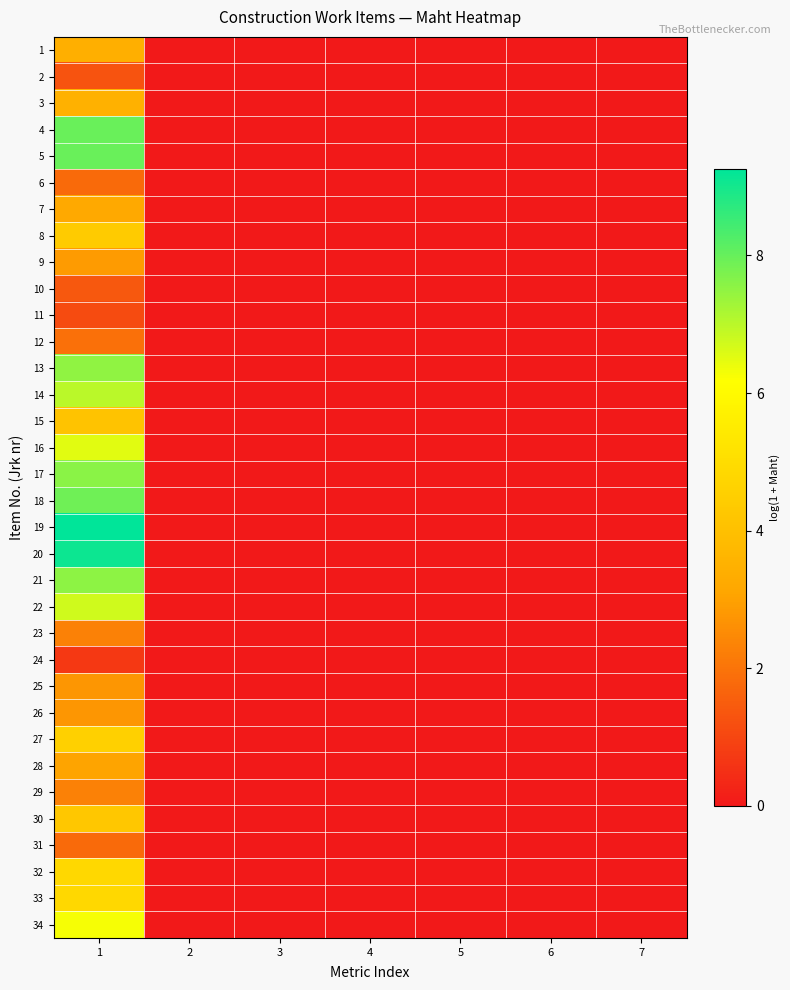

At 6, list the series in order from smallest to largest.

1, 2, 3, 4, 5, 6, 7, 8, 9, 10, 11, 12, 13, 14, 15, 16, 17, 18, 19, 20, 21, 22, 23, 24, 25, 26, 27, 28, 29, 30, 31, 32, 33, 34